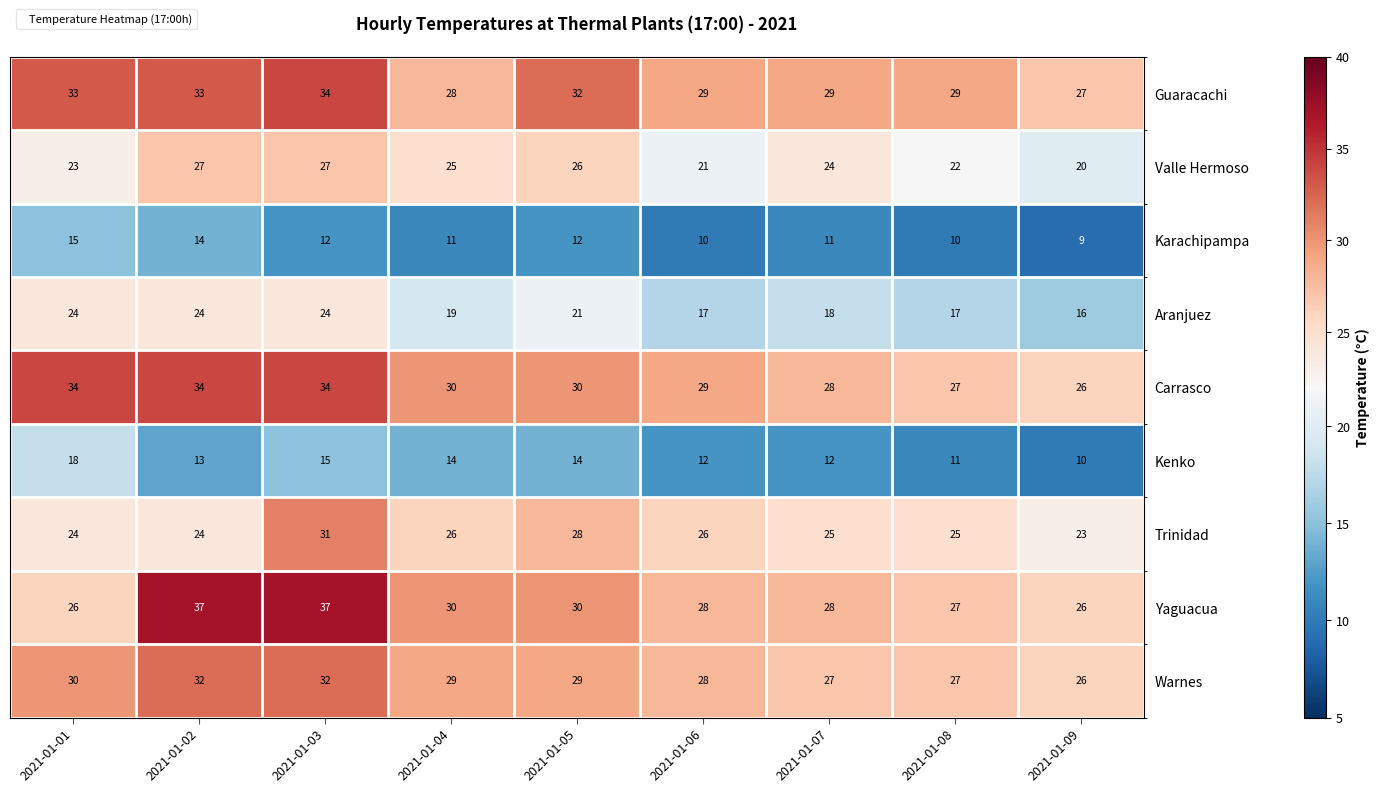

How many Carrasco values are between 28 and 34?

7